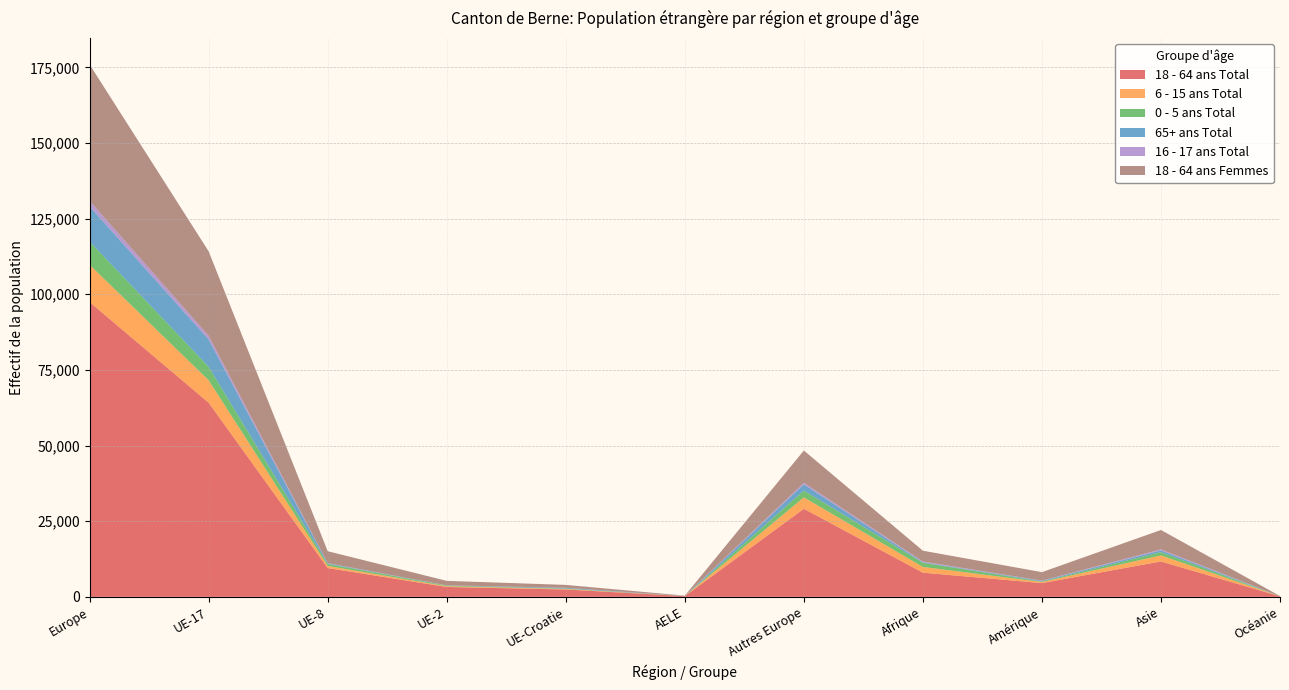

Reading right to left, extract all data points from this chart.

18 - 64 ans Total: Océanie=176	Asie=11703	Amérique=4554	Afrique=7992	Autres Europe=29123	AELE=246	UE-Croatie=2443	UE-2=3272	UE-8=9529	UE-17=64170	Europe=97423
6 - 15 ans Total: Océanie=10	Asie=1999	Amérique=372	Afrique=1900	Autres Europe=3757	AELE=16	UE-Croatie=186	UE-2=236	UE-8=705	UE-17=7404	Europe=12304
0 - 5 ans Total: Océanie=9	Asie=1086	Amérique=141	Afrique=1371	Autres Europe=2242	AELE=7	UE-Croatie=119	UE-2=237	UE-8=629	UE-17=4447	Europe=7681
65+ ans Total: Océanie=13	Asie=576	Amérique=233	Afrique=170	Autres Europe=2078	AELE=29	UE-Croatie=227	UE-2=36	UE-8=201	UE-17=9050	Europe=11621
16 - 17 ans Total: Océanie=3	Asie=323	Amérique=76	Afrique=247	Autres Europe=496	AELE=1	UE-Croatie=30	UE-2=37	UE-8=91	UE-17=1194	Europe=1849
18 - 64 ans Femmes: Océanie=67	Asie=6418	Amérique=2796	Afrique=3577	Autres Europe=10674	AELE=104	UE-Croatie=953	UE-2=1470	UE-8=3931	UE-17=27908	Europe=45040